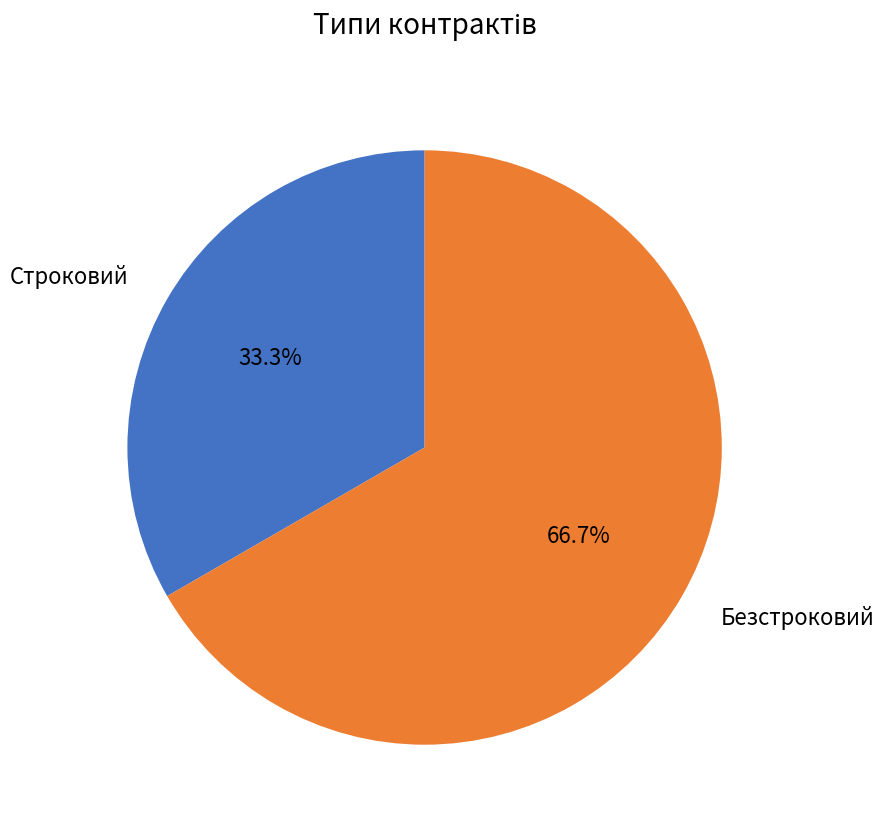

Is the sum of Строковий and Безстроковий greater than half?

Yes